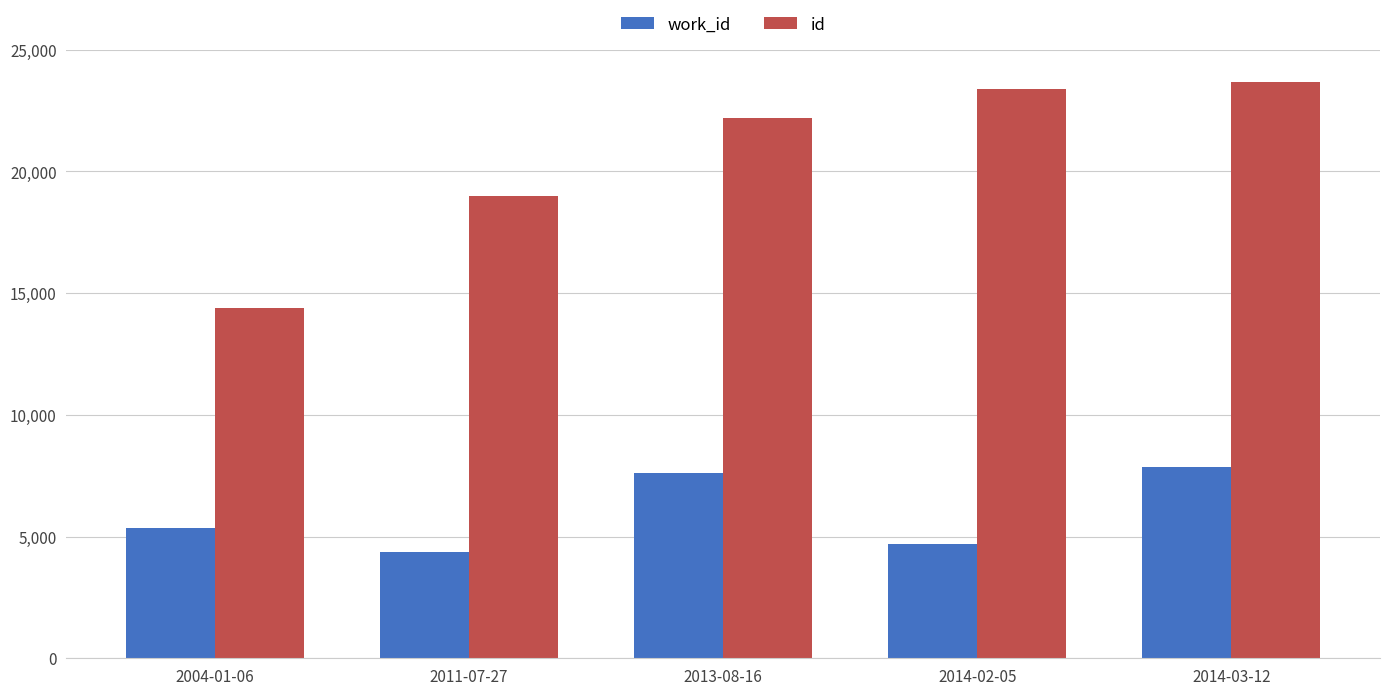

True or false: work_id has a value of 11290 at 2014-03-12.

False